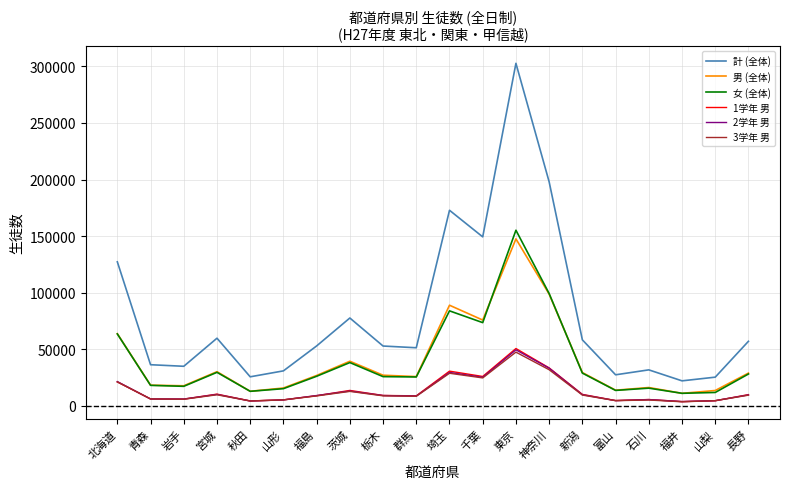

What is the average value of the 男 (全体) series?

40060